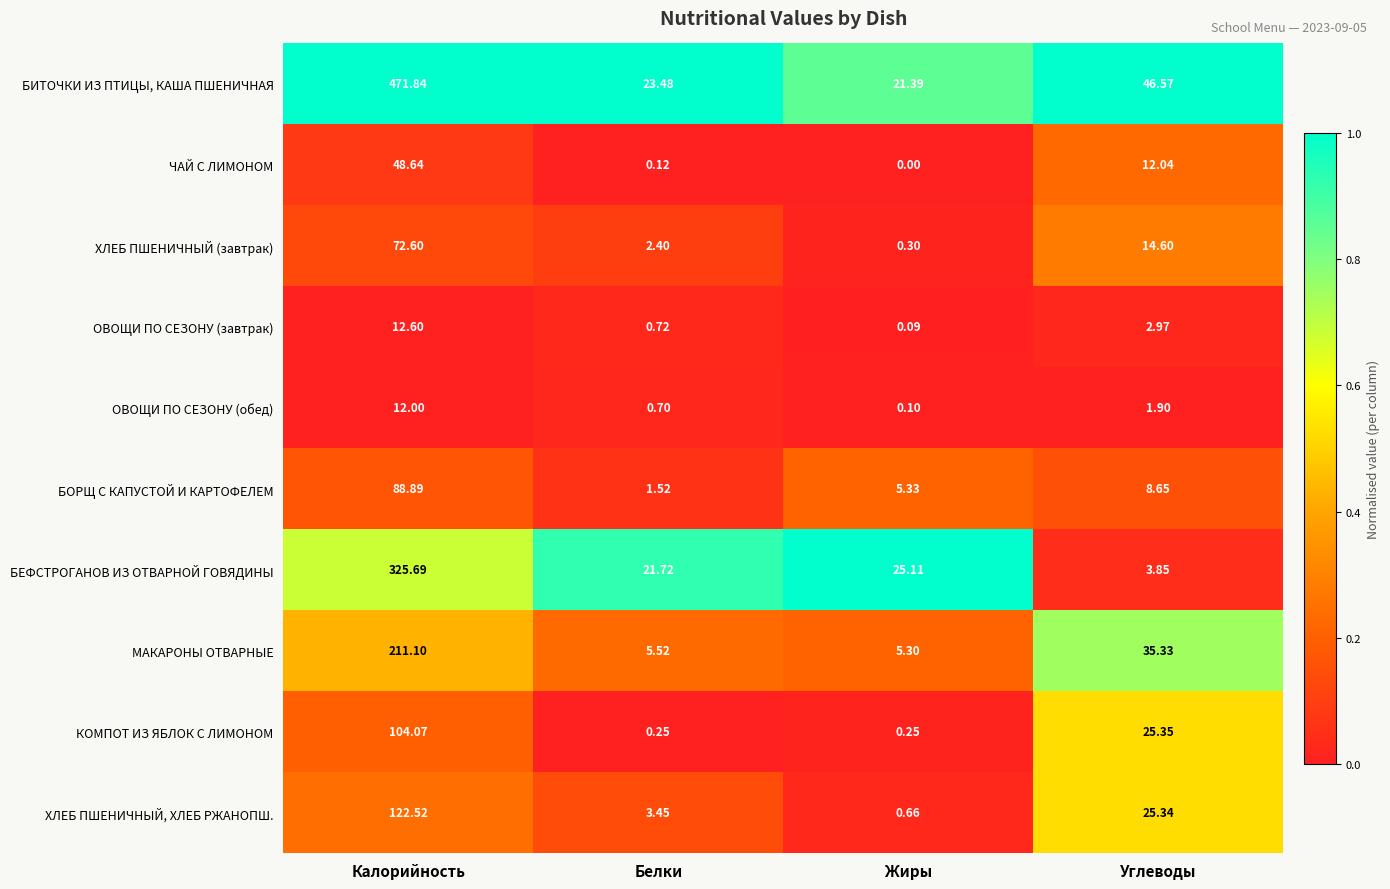

Which series has the largest total across all categories?

БИТОЧКИ ИЗ ПТИЦЫ, КАША ПШЕНИЧНАЯ